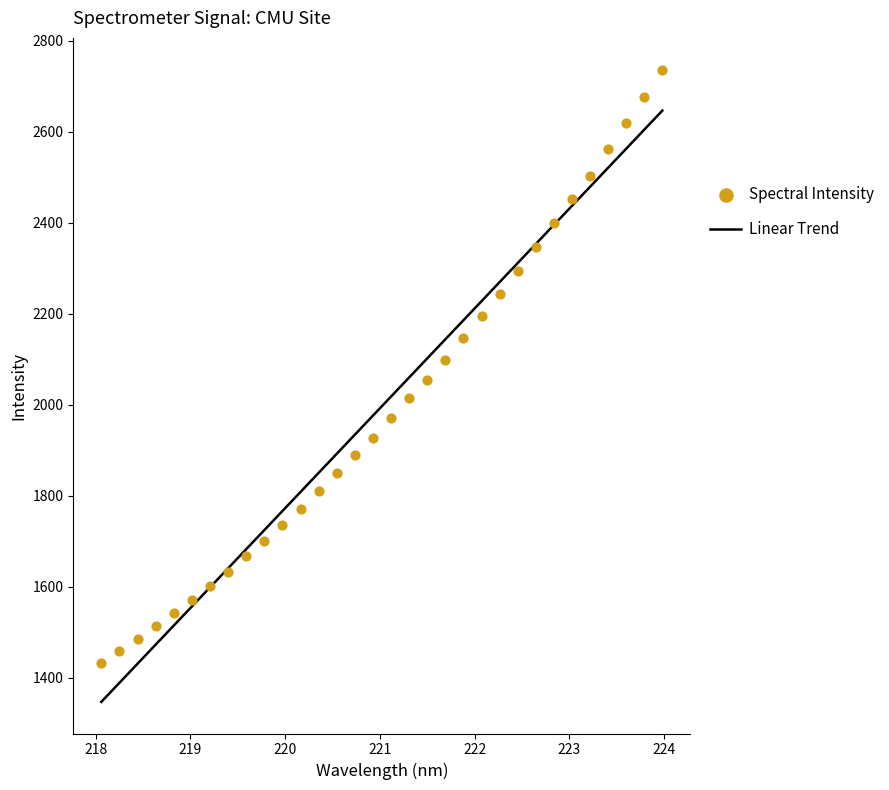

Which series reaches the maximum Y coordinate?

Spectral Intensity